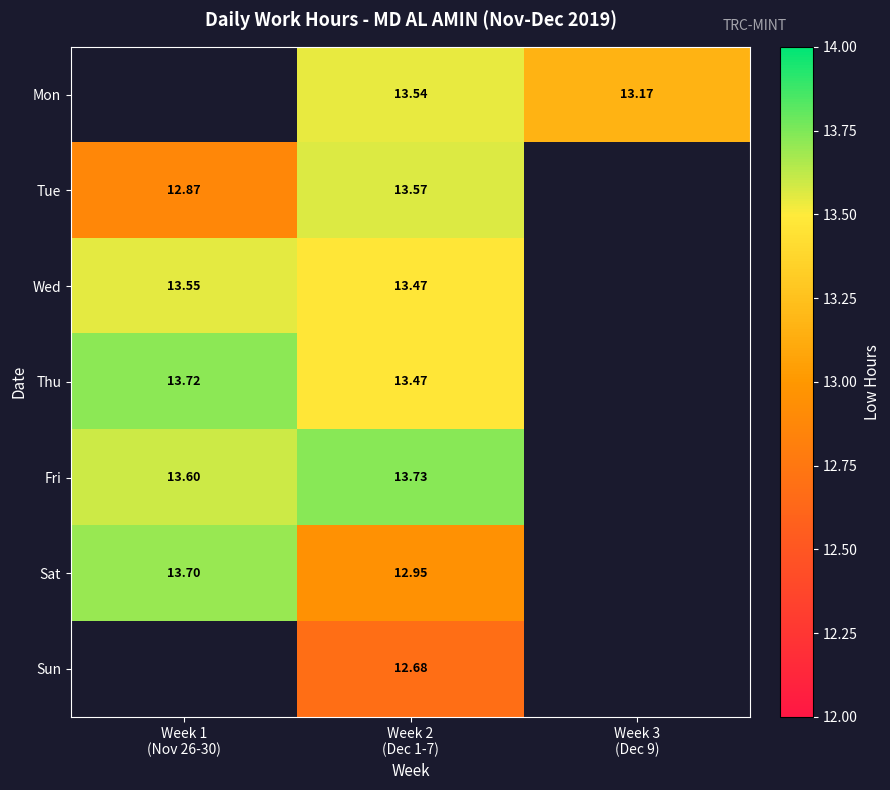

Rank the series at Week 2 (Dec 1-7) from lowest to highest value.

Sun, Sat, Wed, Thu, Mon, Tue, Fri